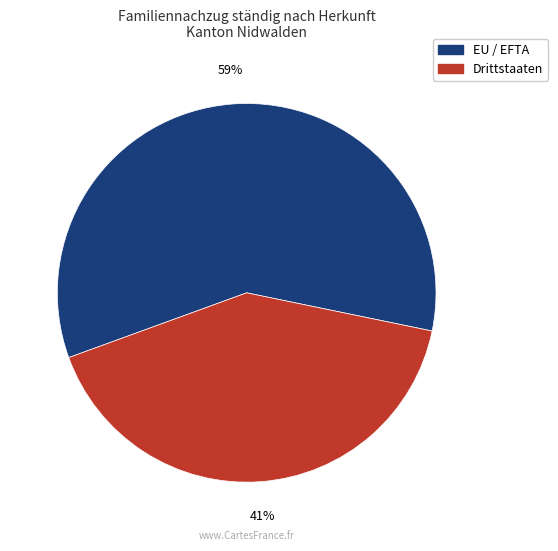

Is there a majority slice in this chart?

Yes